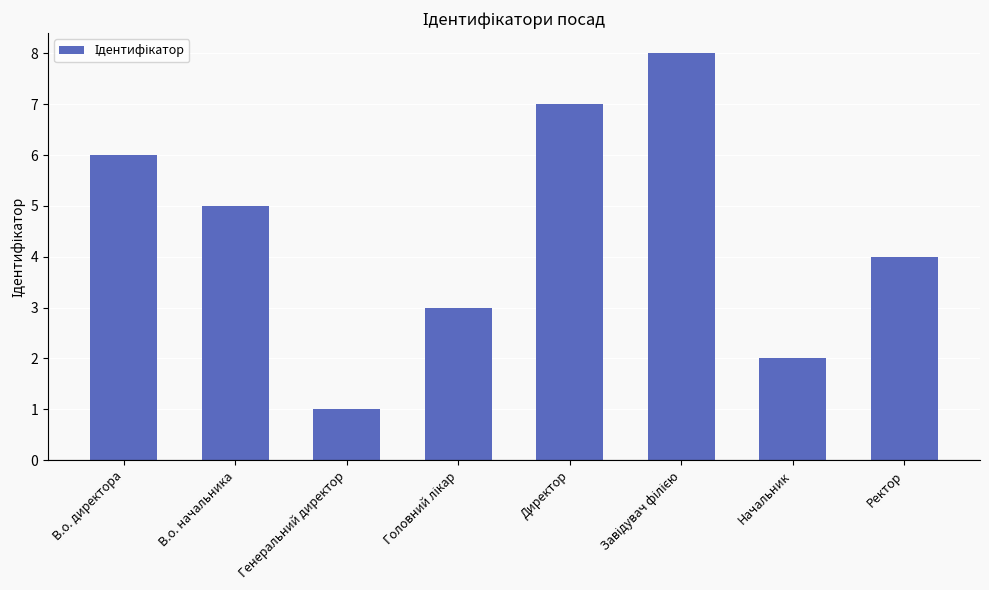

What is the smallest value displayed?

1